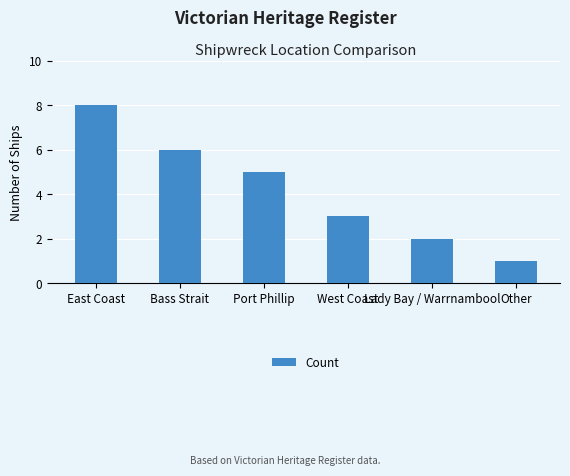

How many bars are there in total?

6